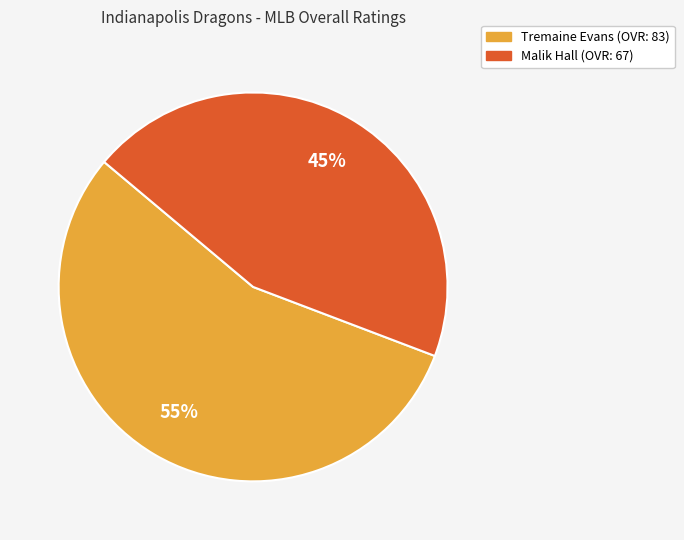

Is it true that Malik Hall is 45% of the pie?

True